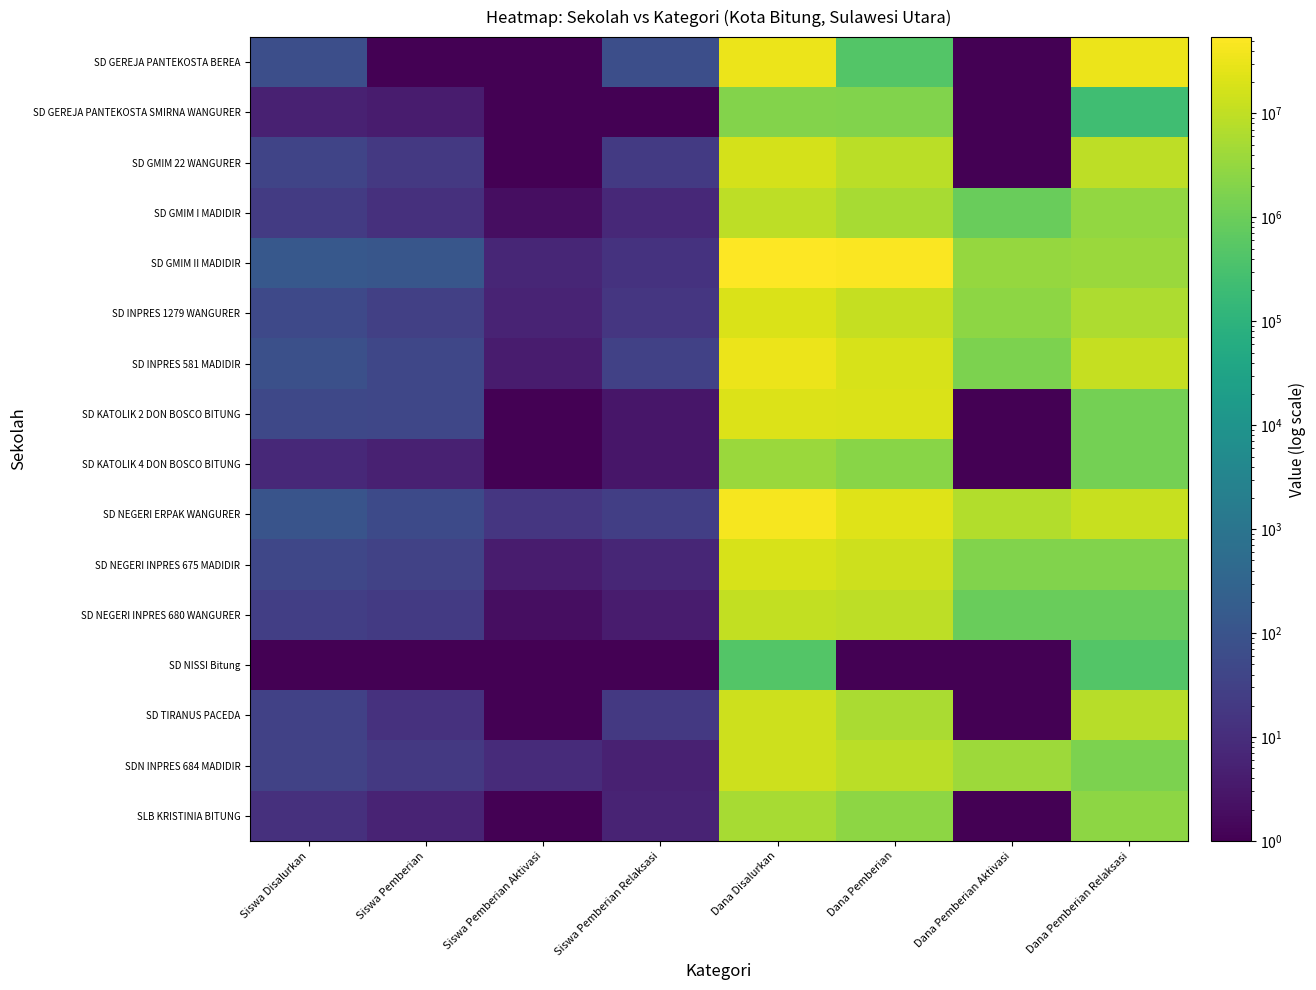

At which category is the sum across all series the highest?

Dana Disalurkan